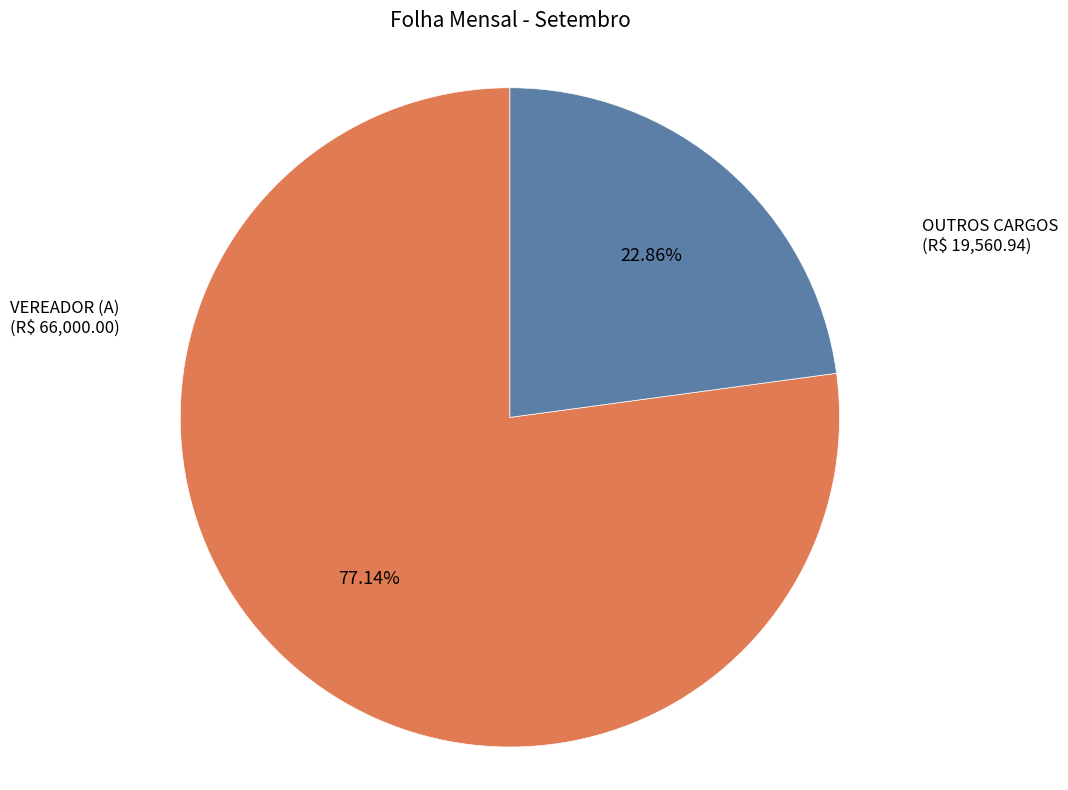

Does any single category account for the majority?

Yes